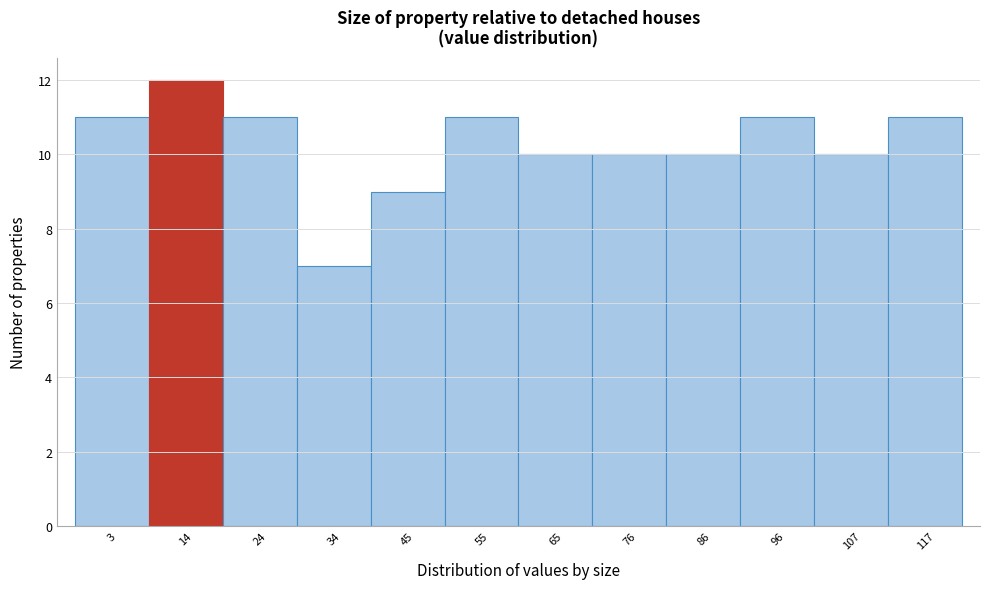

Reading right to left, extract all data points from this chart.

11	10	11	10	10	10	11	9	7	11	12	11